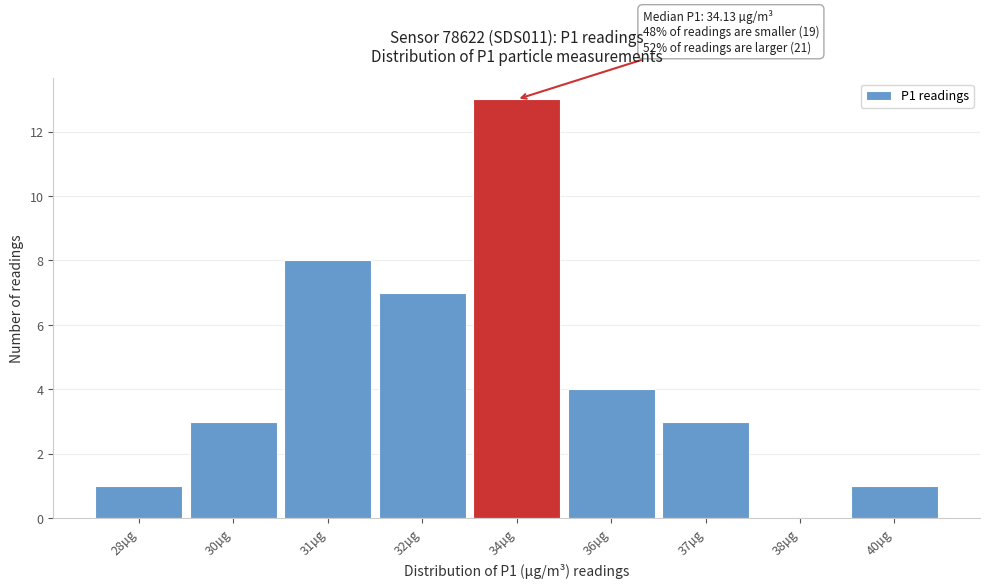

Reading left to right, what are all the values shown in this chart?

28µg=1	30µg=3	31µg=8	32µg=7	34µg=13	36µg=4	37µg=3	38µg=0	40µg=1